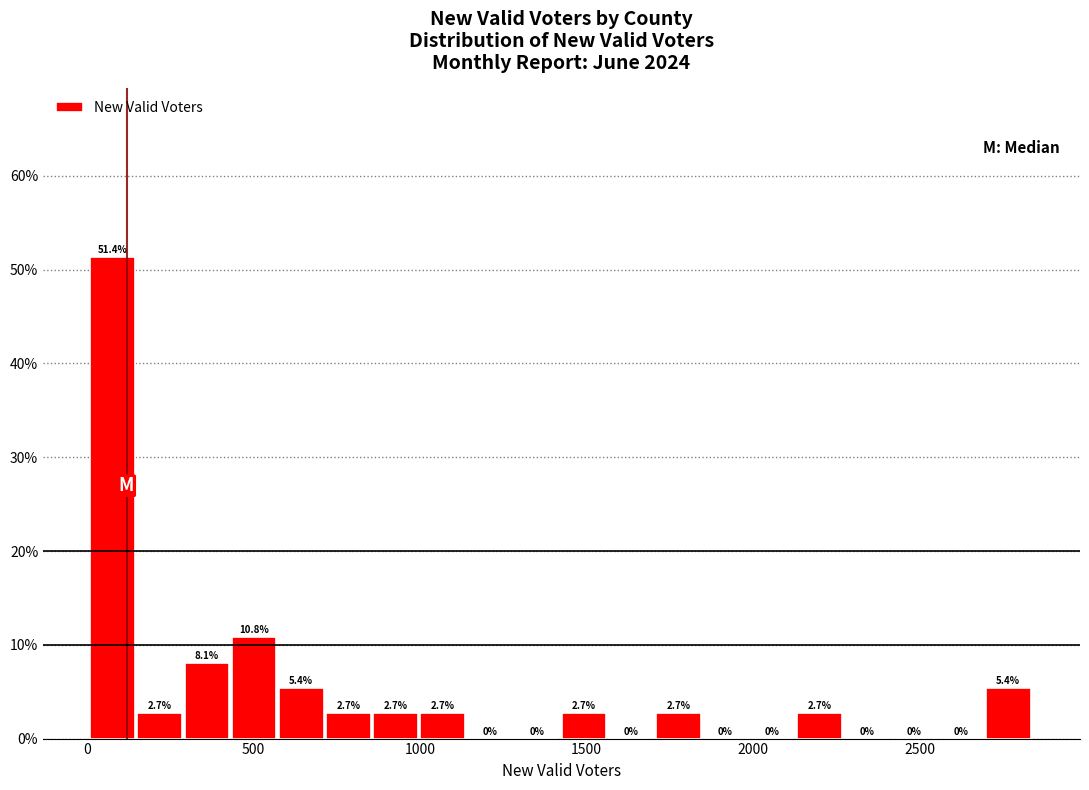

Around what value on the x-axis is the tallest bar? Give the approximate position of its centre, as read against the axis.

100